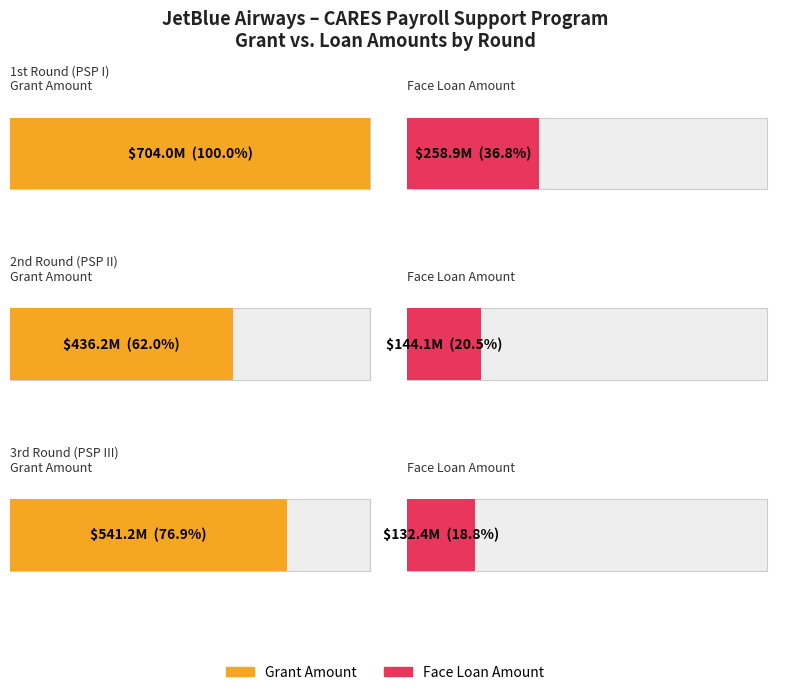

Is it true that Grant Amount equals 436165153 at PSP II Grant?

True